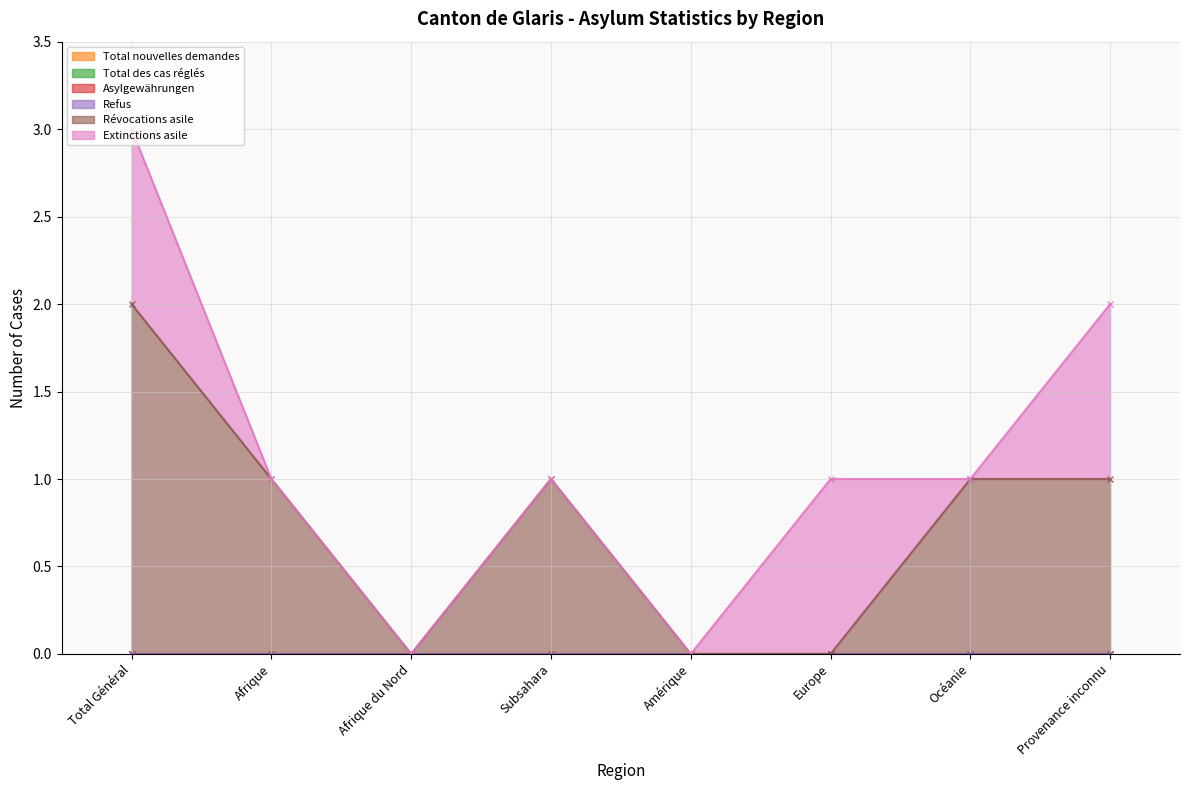

The Total des cas réglés series shows 0 at Afrique du Nord. True or false?

True